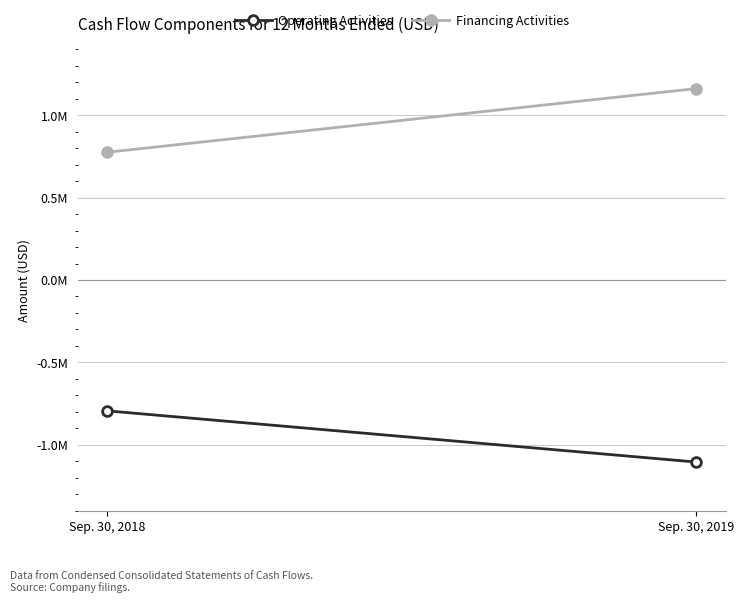

What is the total value across all series at Sep. 30, 2019?

56992